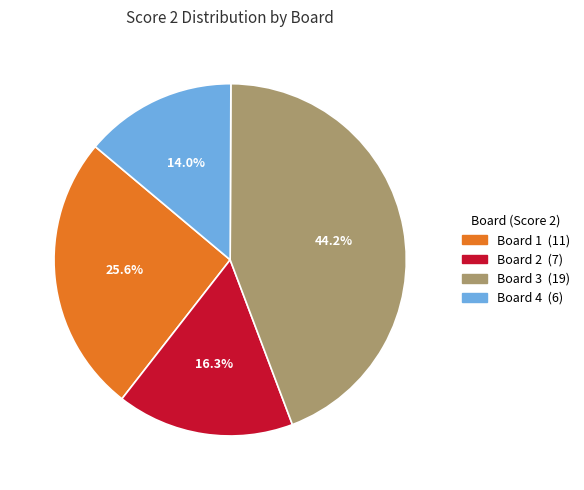

Count the number of slices in the pie.

4